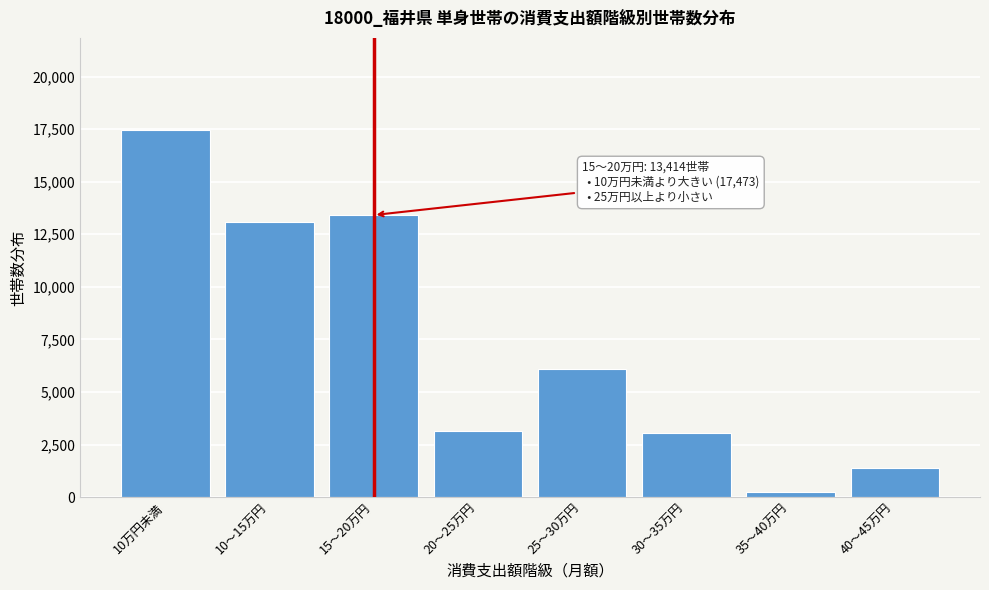

Reading left to right, extract all data points from this chart.

10万円未満=17473	10～15万円=13061	15～20万円=13414	20～25万円=3154	25～30万円=6087	30～35万円=3063	35～40万円=265	40～45万円=1387